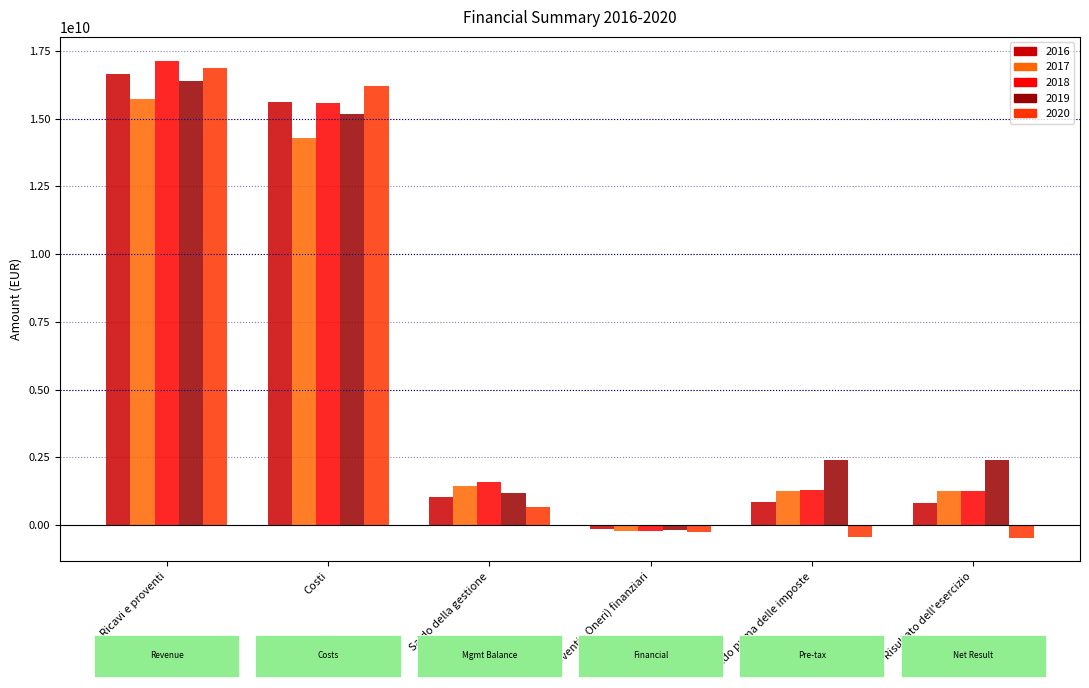

What is the label of the 6th bar from the right?

Ricavi e proventi